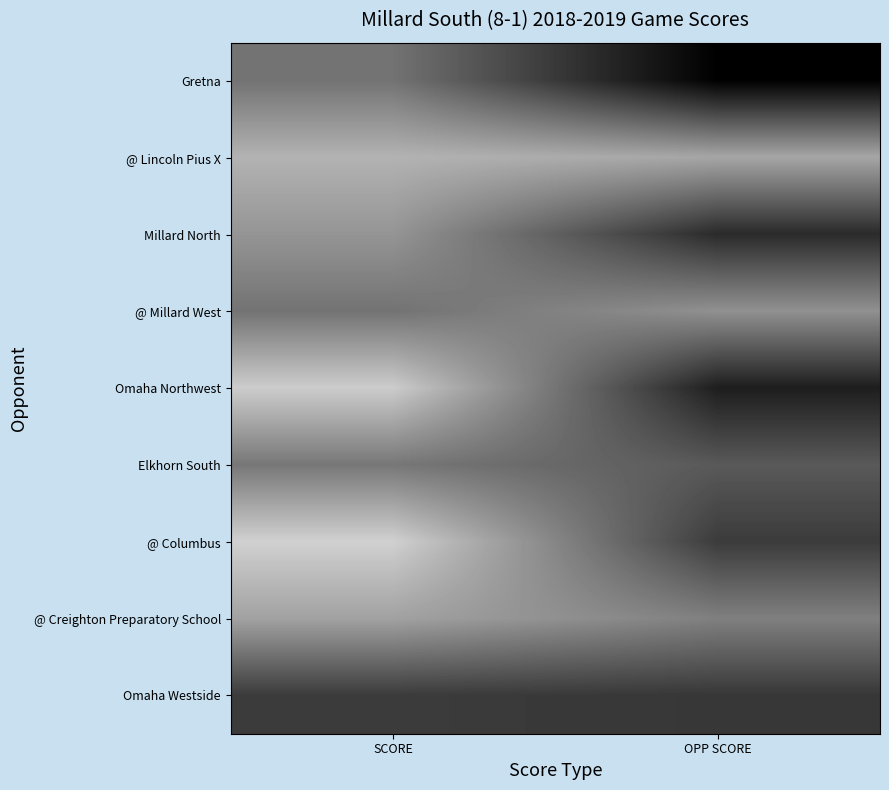

At which category is the sum across all series the highest?

SCORE